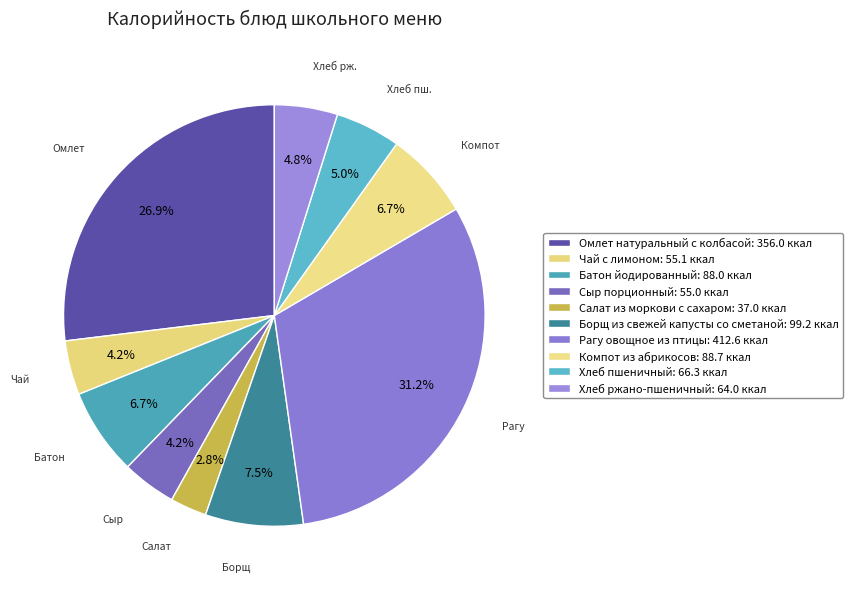

How many slices are in this pie chart?

10